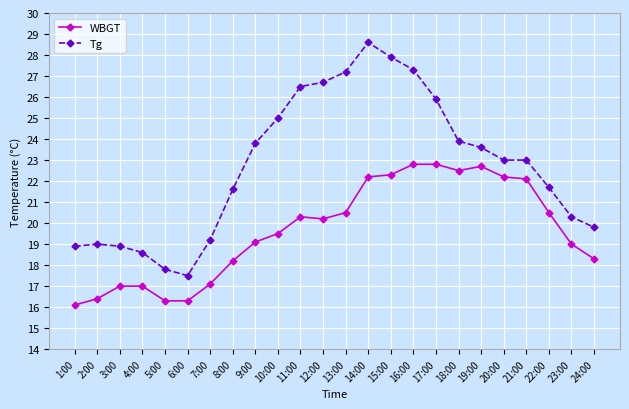

Count the number of categories in the chart.

24